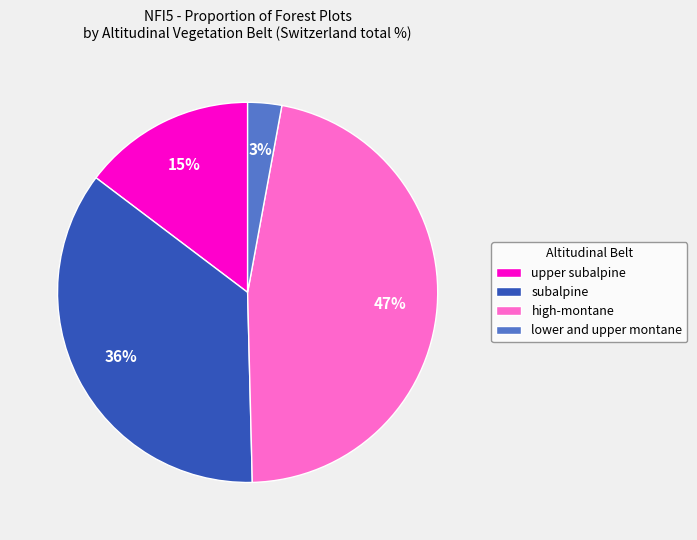

Which slice is the smallest?

lower and upper montane